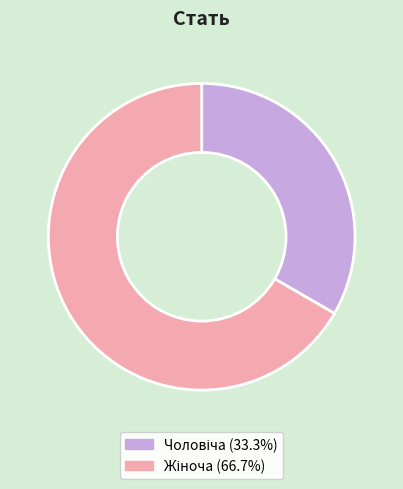

Is there any slice that represents more than half of the pie?

Yes